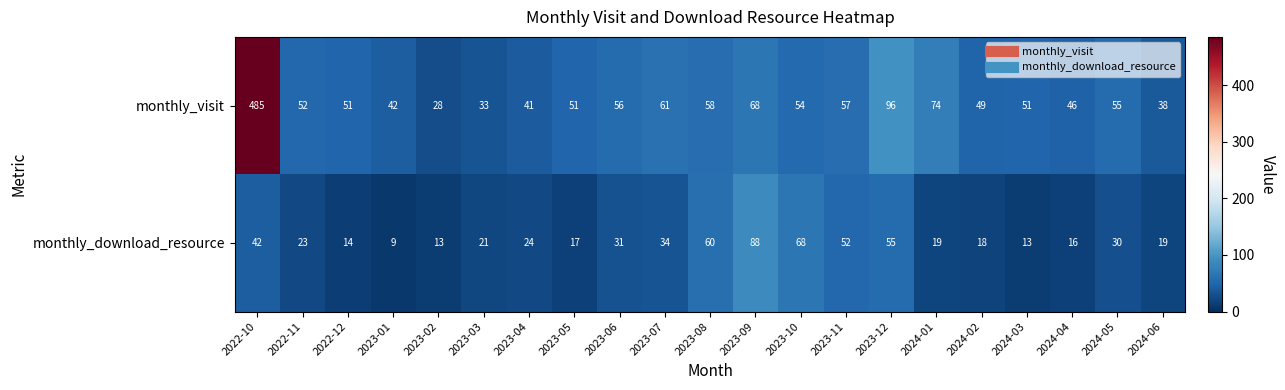

What is the total value across all series at 2022-12?

65